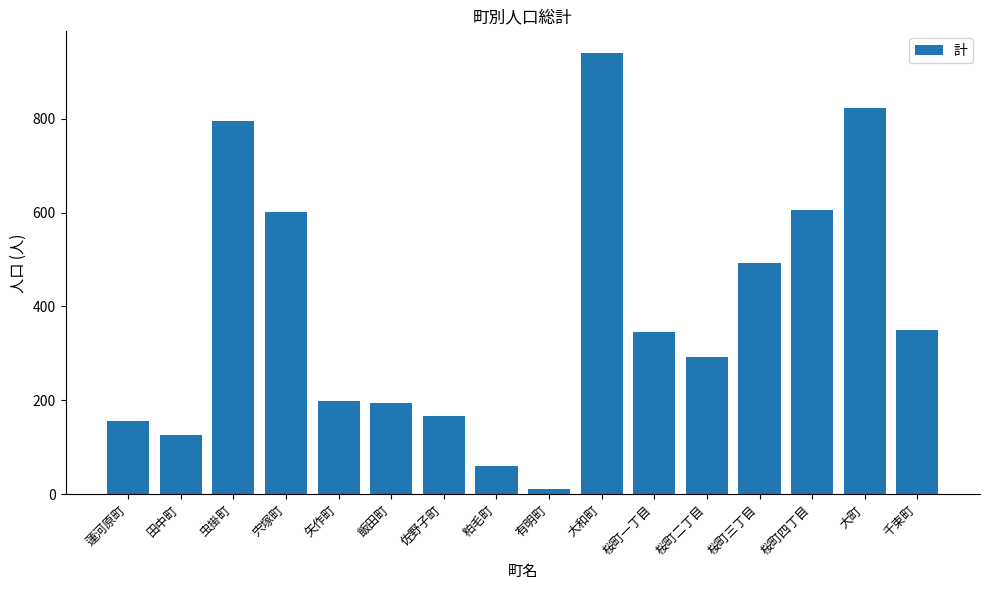

Reading left to right, extract all data points from this chart.

157	126	796	601	199	195	167	61	12	939	346	292	493	605	823	351